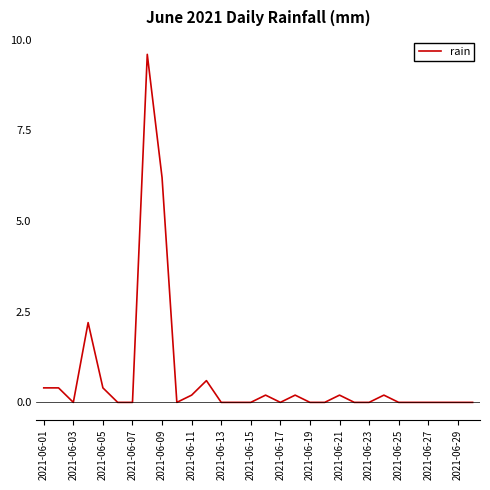

What is the greatest value displayed?

9.6